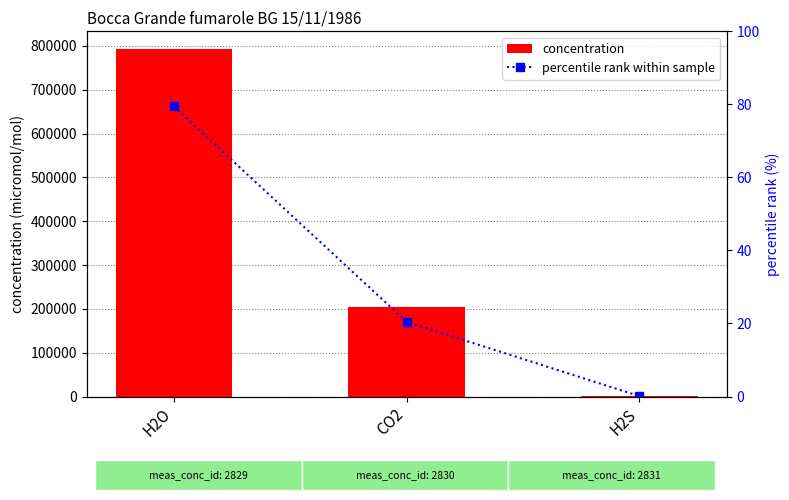

Which series changed the most between H2O and CO2?

concentration